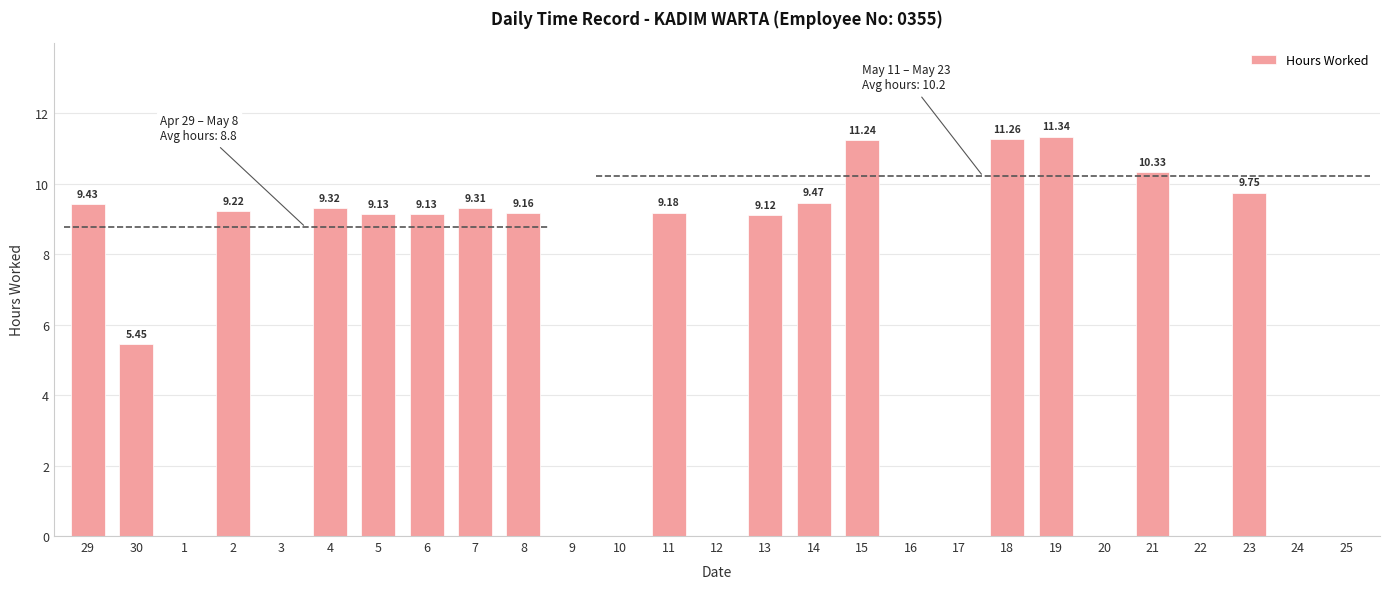

What is the change in value from 18 to 23?

-1.5